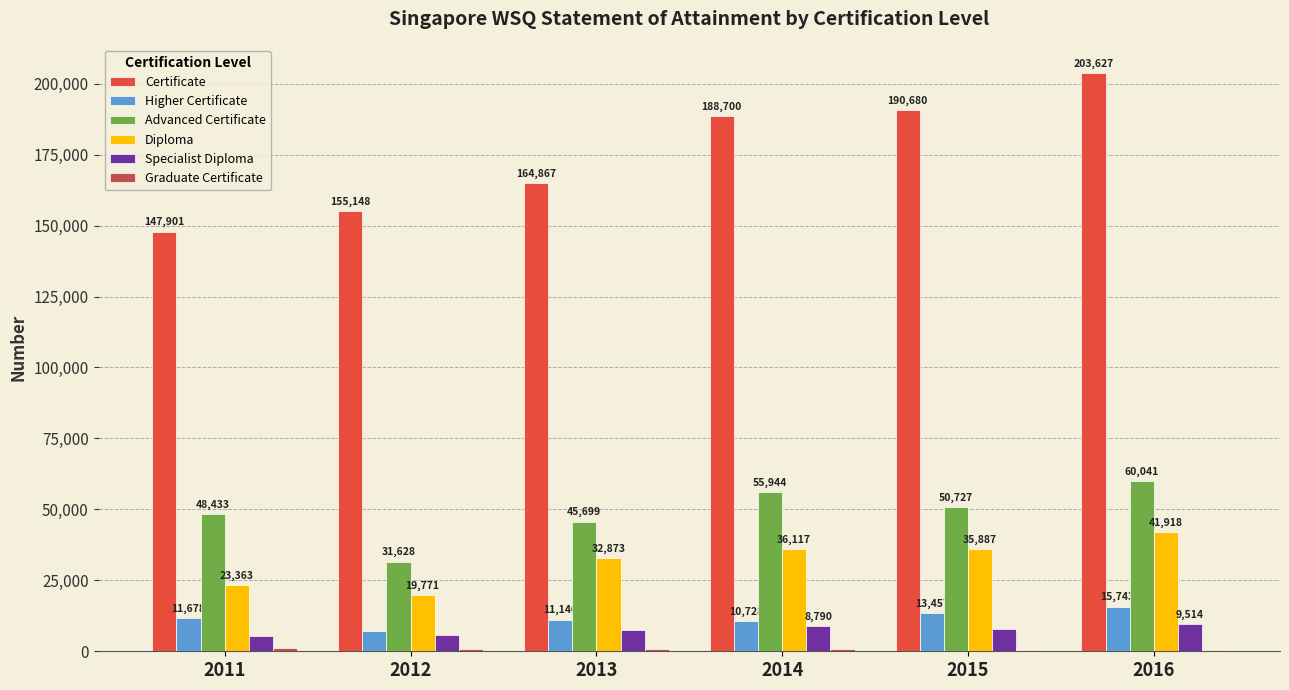

What is the highest value of the Specialist Diploma series?

9514